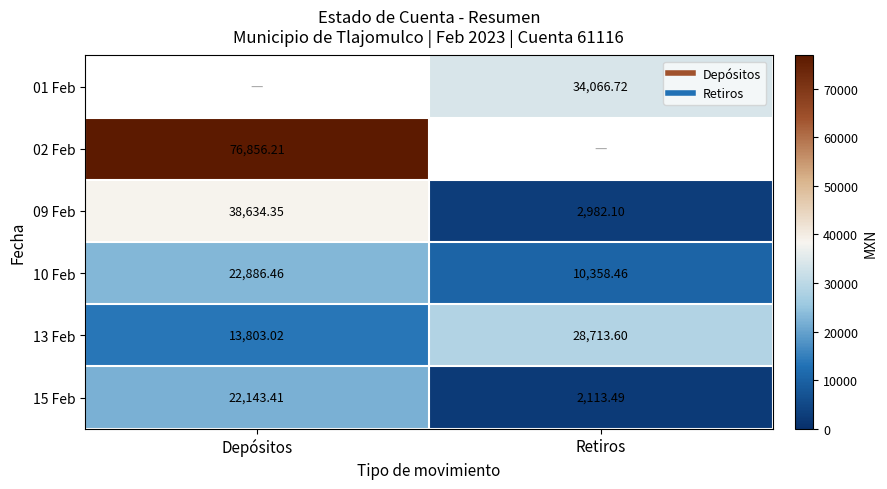

What is the minimum value for 13 Feb?

13803.0